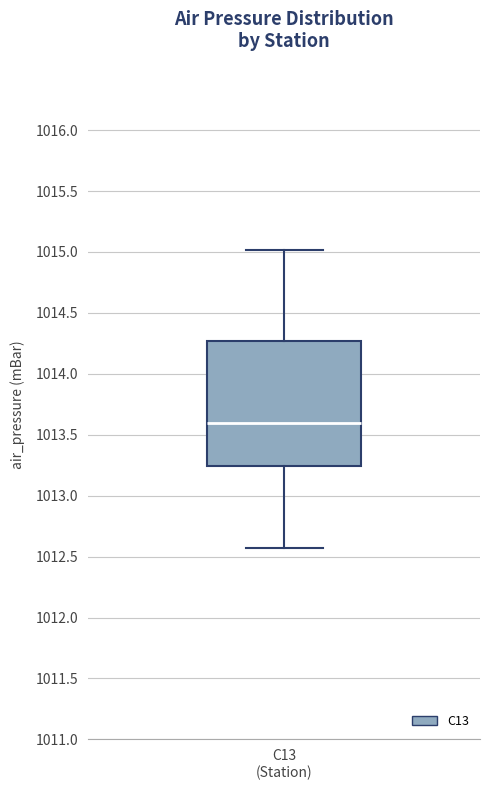

Read this box plot against the y-axis: the position of the median line, the range covered by the box, and the ends of both whiskers. The values are not printed on the chart, so give them approximately, as read against the axis.

median 1013.60, box 1013.25 to 1014.25, whiskers 1012.55 to 1015.00